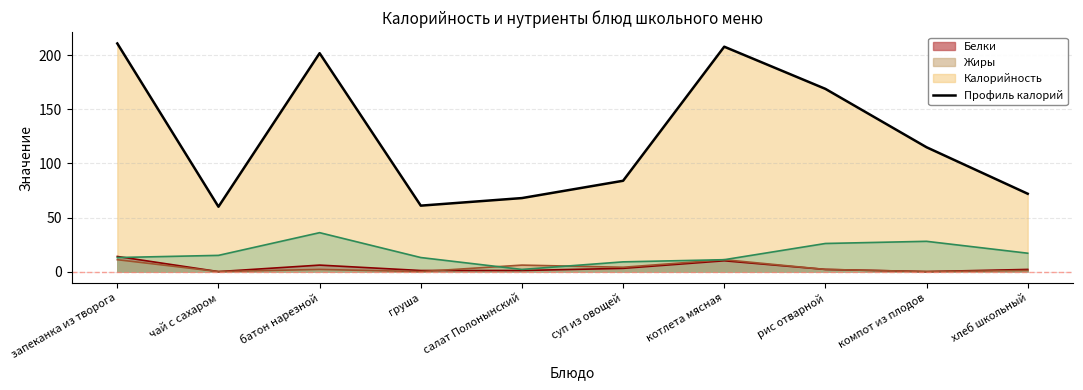

True or false: Углеводы and Калорийность cross at least once.

False